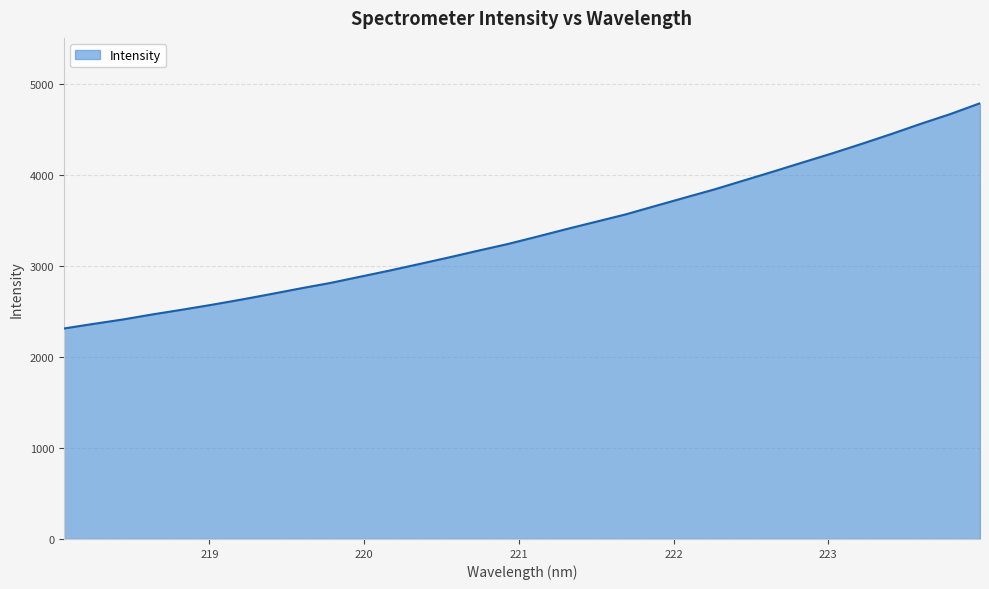

True or false: there are more than 1 points higher than both neighbors.

False